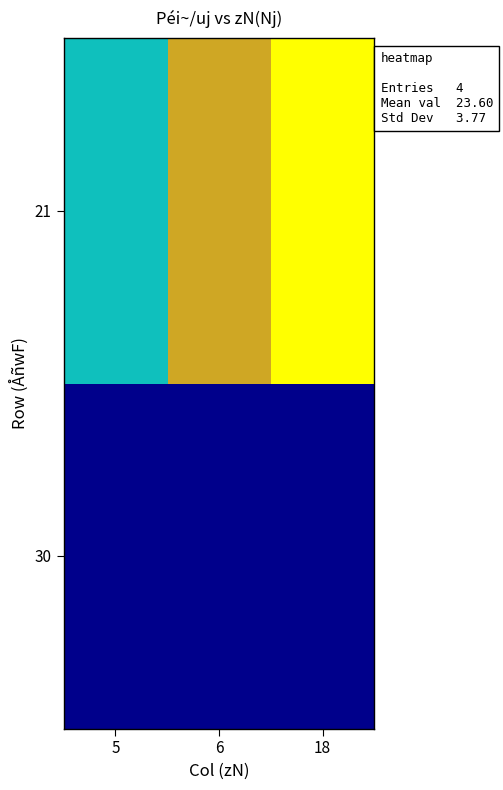

What is the spread (max minus min) of values at 5?

7.0